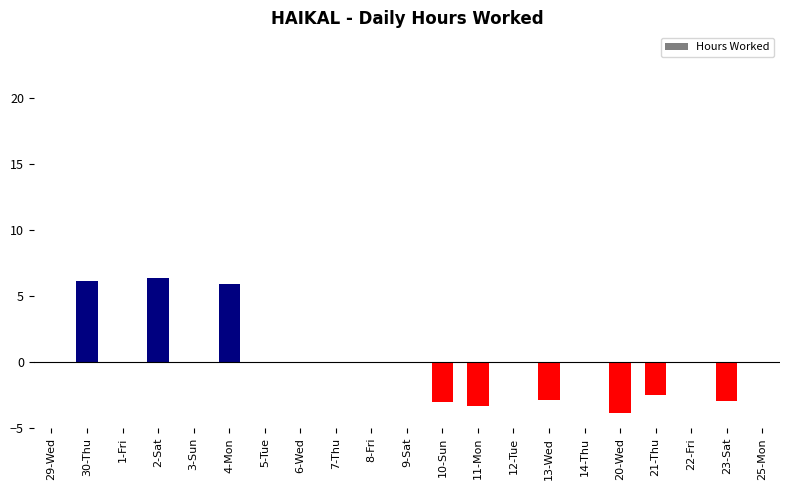

What is the change in value from 5-Tue to 20-Wed?

-3.8